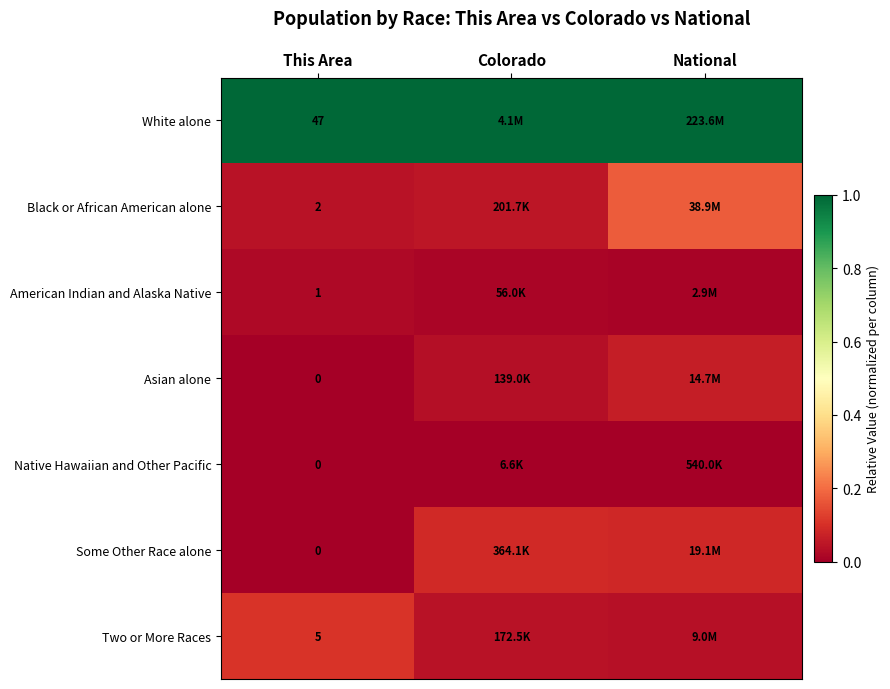

What is the greatest value displayed?

1.0